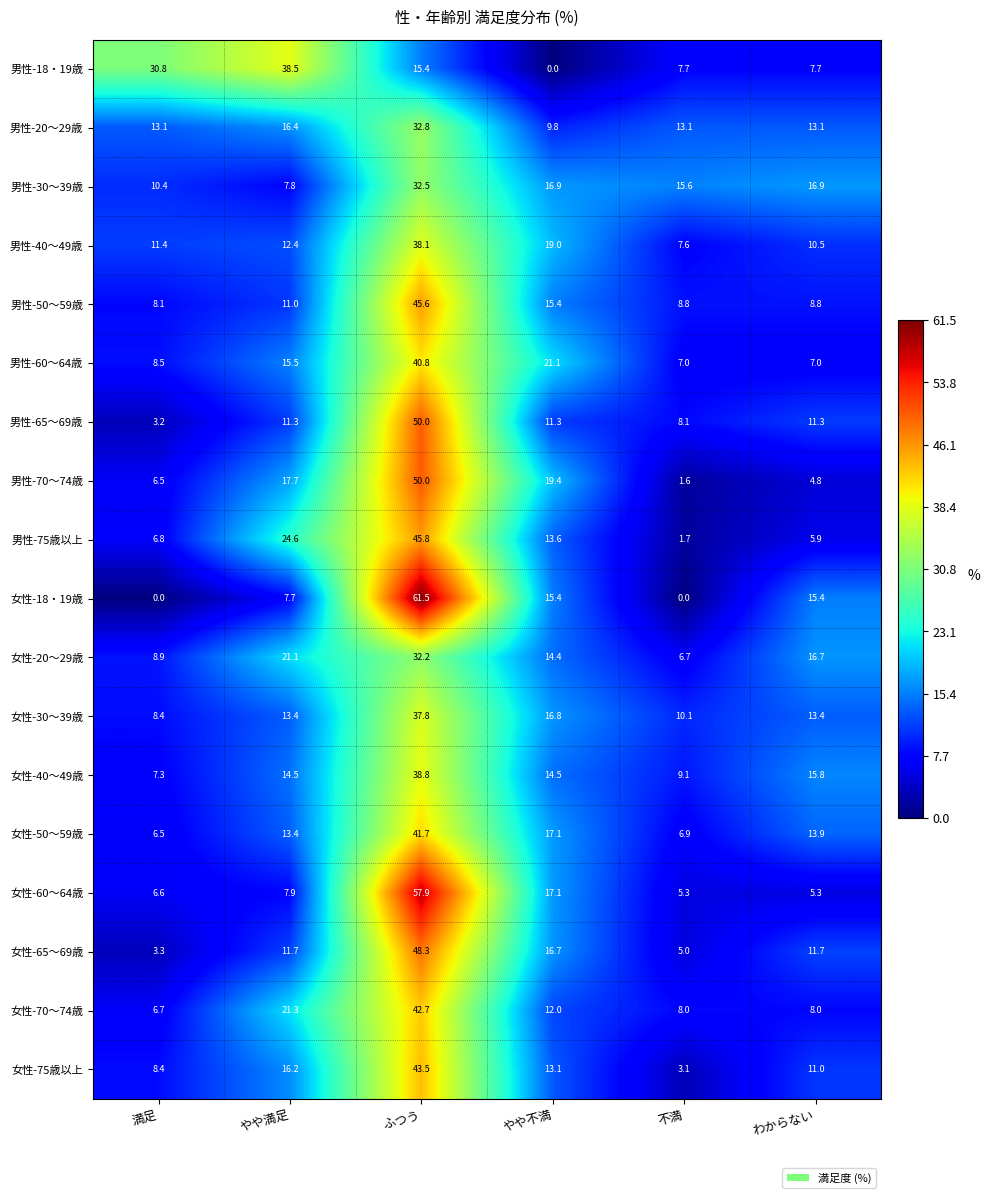

Where does the 女性-40～49歳 series first go above 14?

やや満足